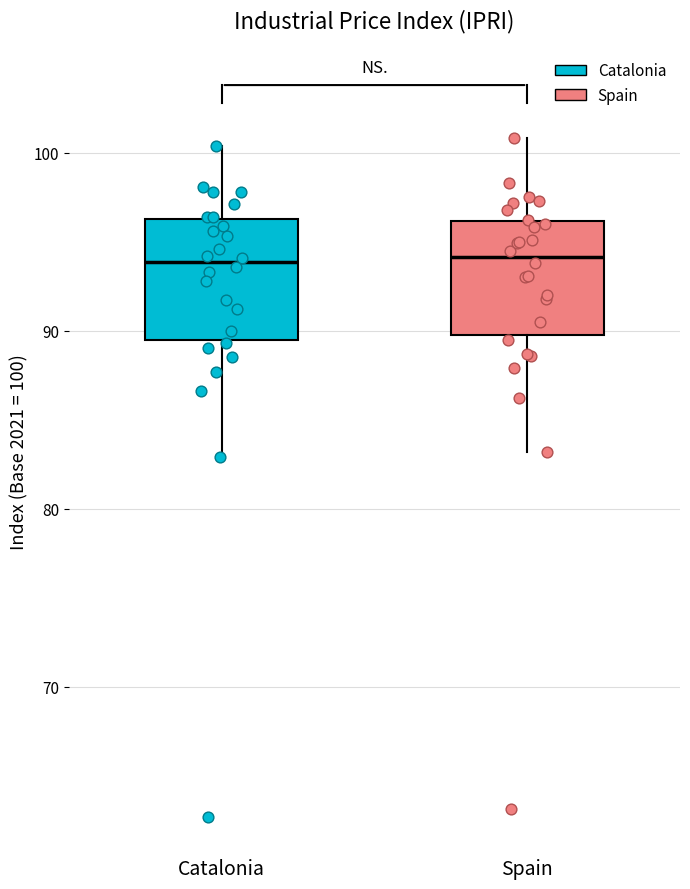

Reading left to right, transcribe this box plot: for each box, give where its median line is, the range the box spans, and where its two whiskers end, as read against the y-axis. The values are not printed on the chart, so give them approximately, as read against the axis.

Catalonia: median 94, box 89 to 96, whiskers 83 to 100
Spain: median 94, box 90 to 96, whiskers 83 to 101